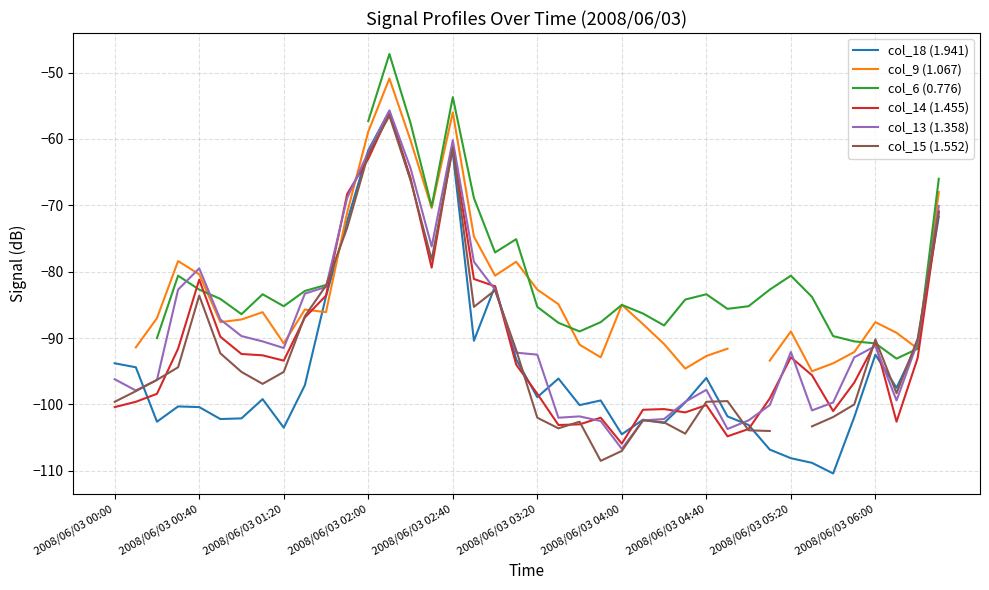

What is the highest value of the col_13 (1.358) series?

-55.7